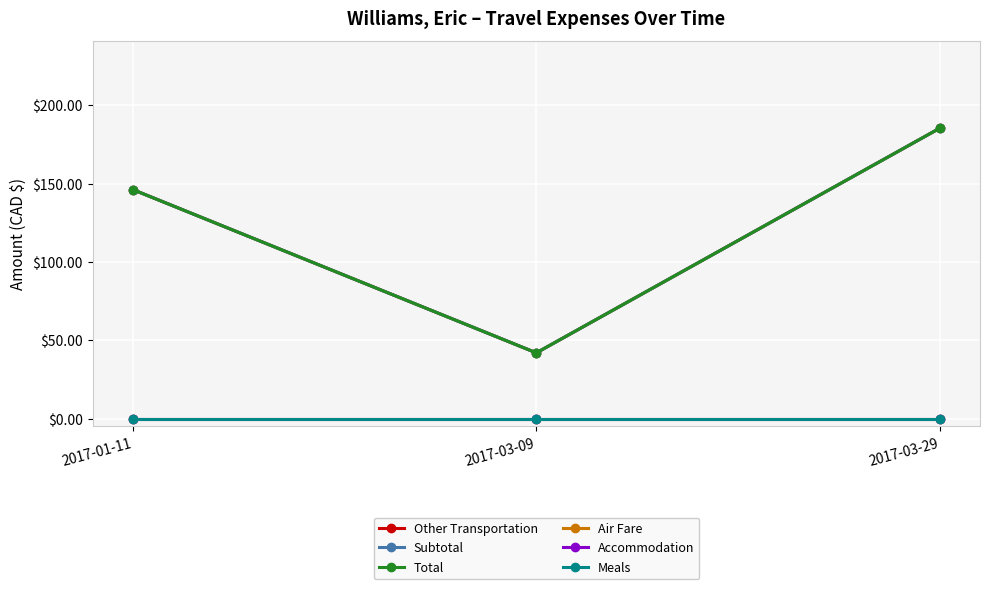

What is the label of the 2nd point from the left?

2017-03-09